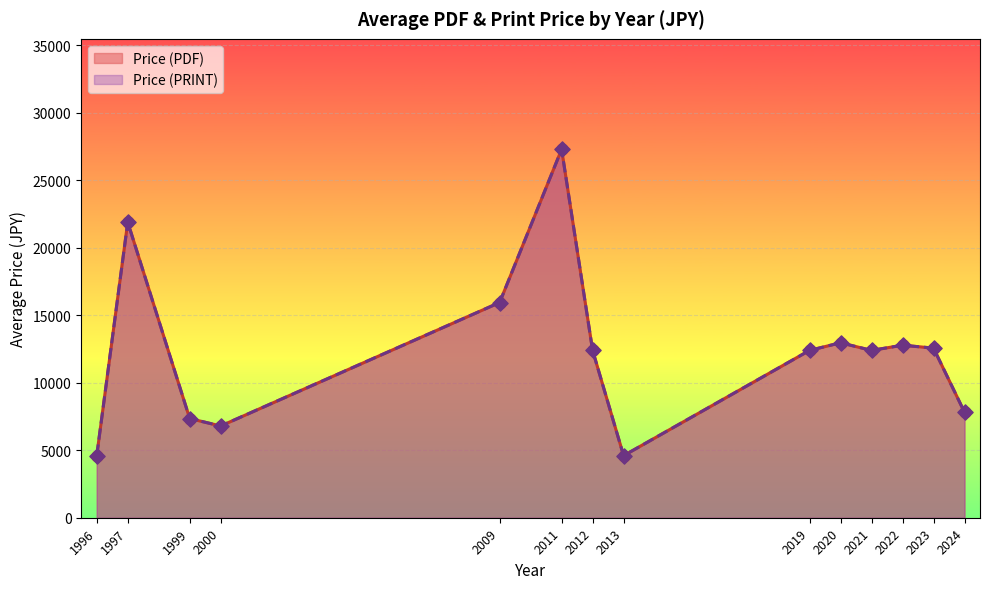

Which series reaches the minimum Y coordinate?

Price (PDF)